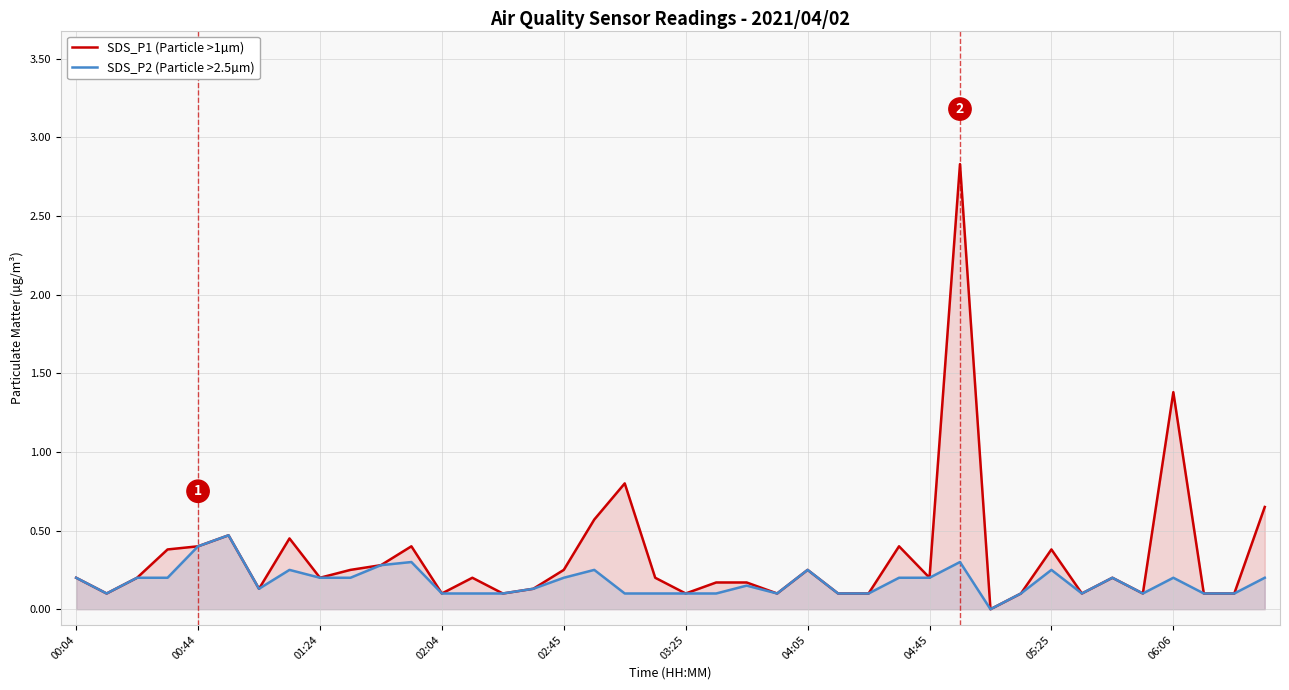

The value of SDS_P1 (Particle >1µm) at 06:06 is 1.4. True or false?

True